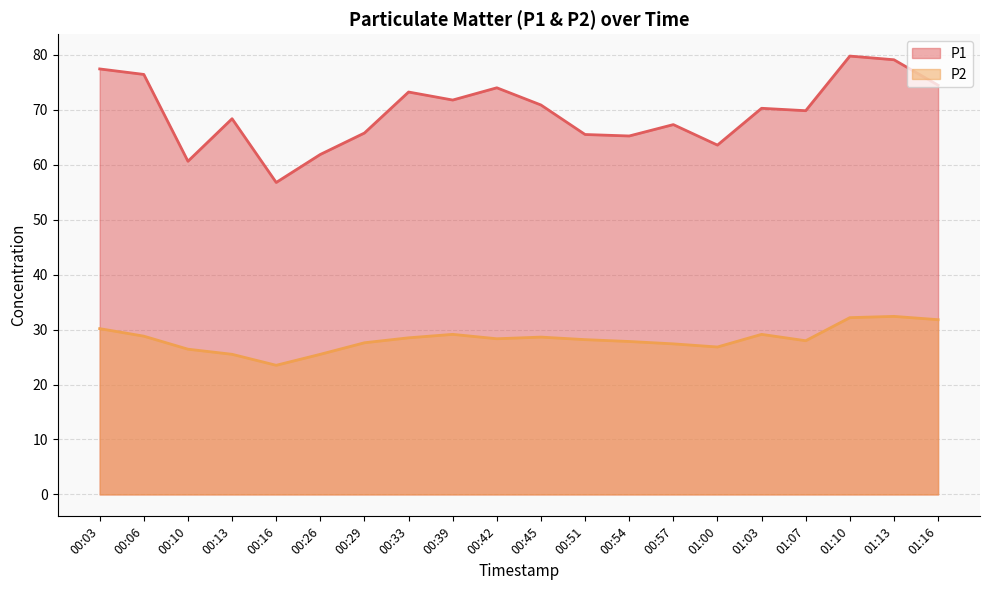

Does the chart have visible grid lines?

Yes